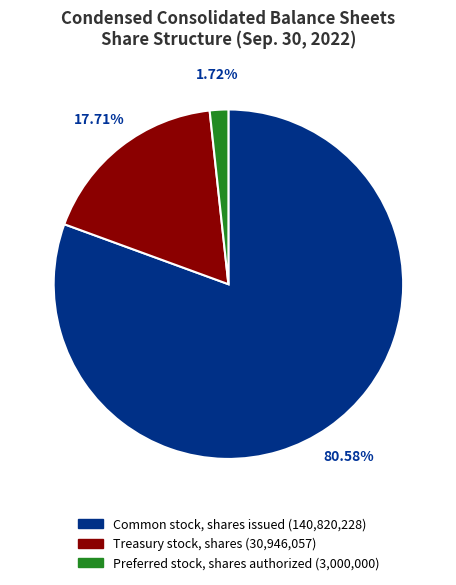

Approximately how many times larger is the value at Preferred stock, shares authorized compared to Treasury stock, shares?

0.1